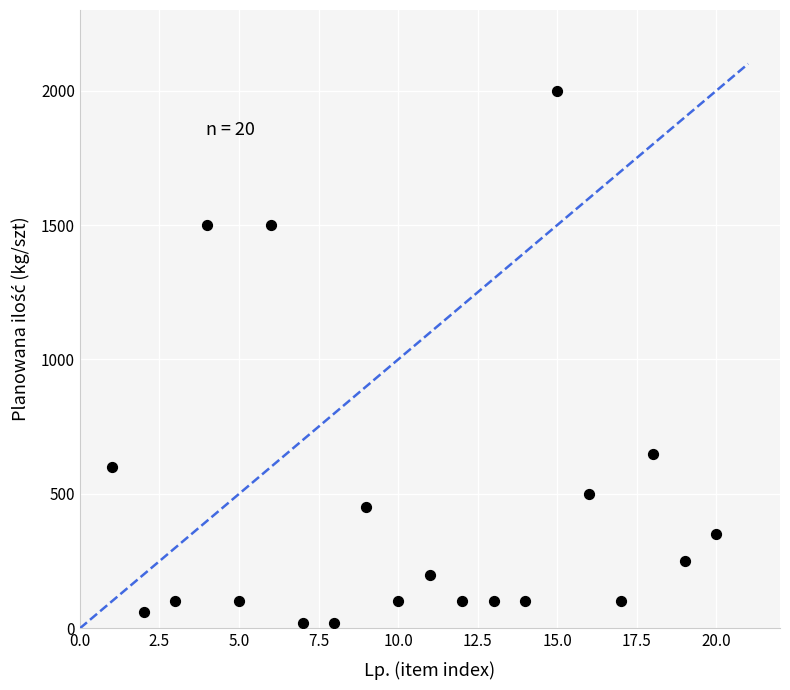

What Y value in the scatter plot is closest to 1010?

650